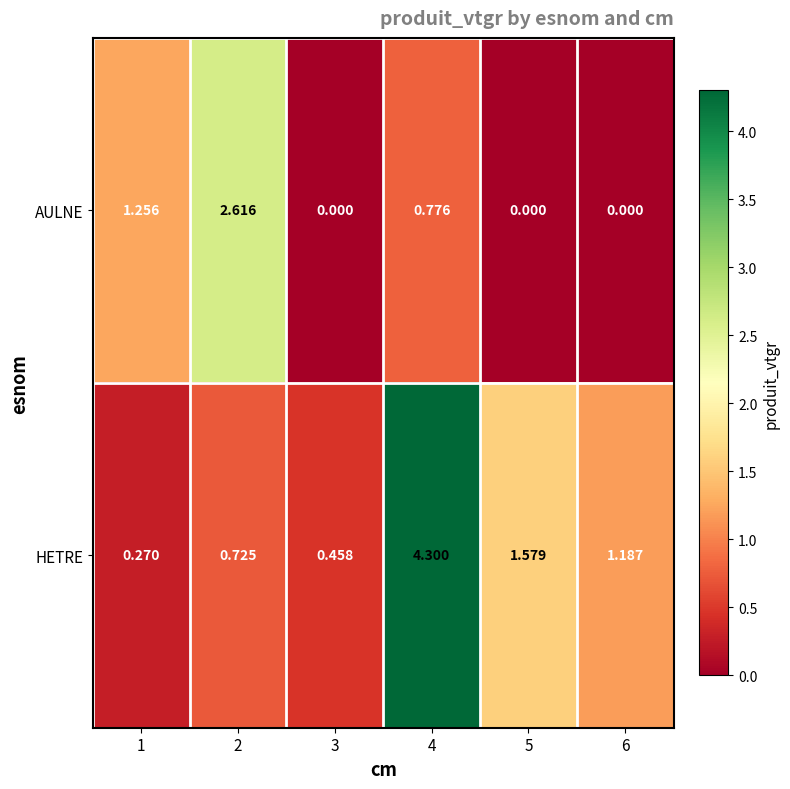

How many categories are shown in the chart?

6